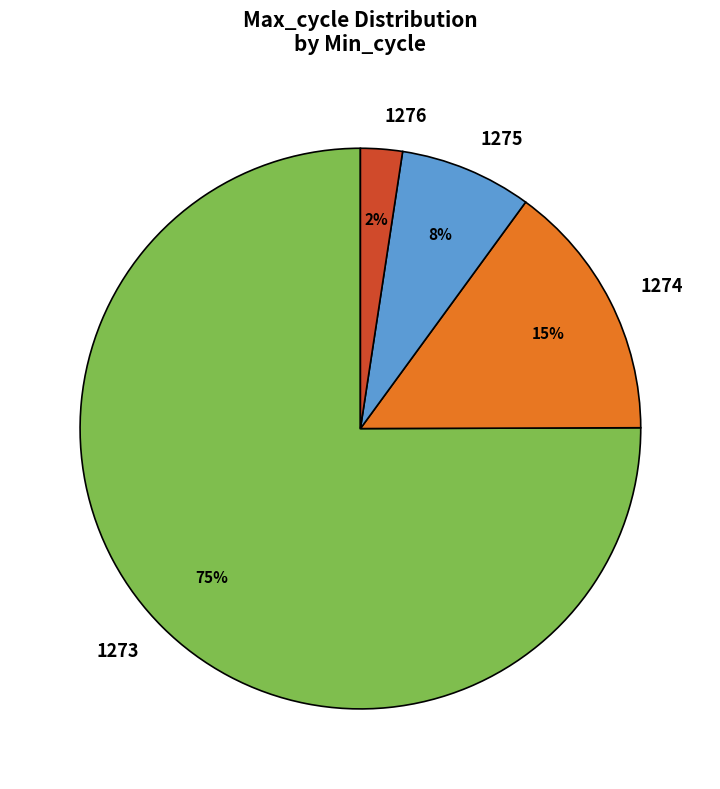

How many segments does this pie chart have?

4